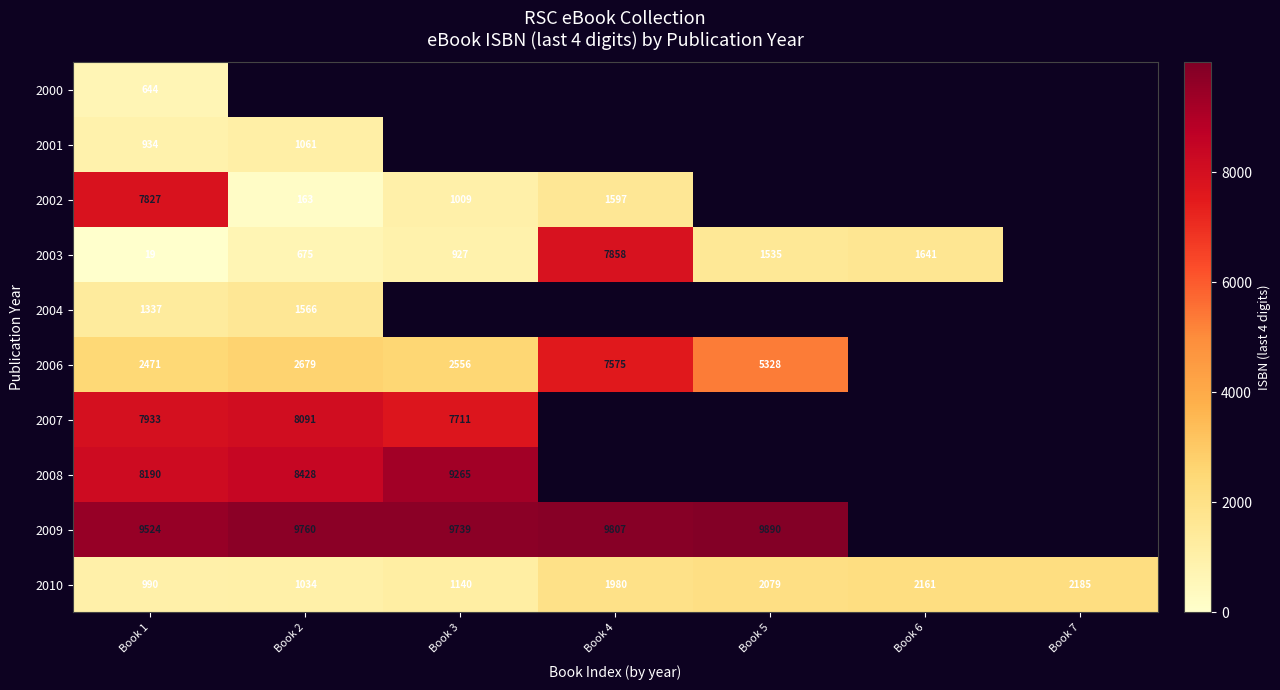

What is the average value of the 2010 series?

1653